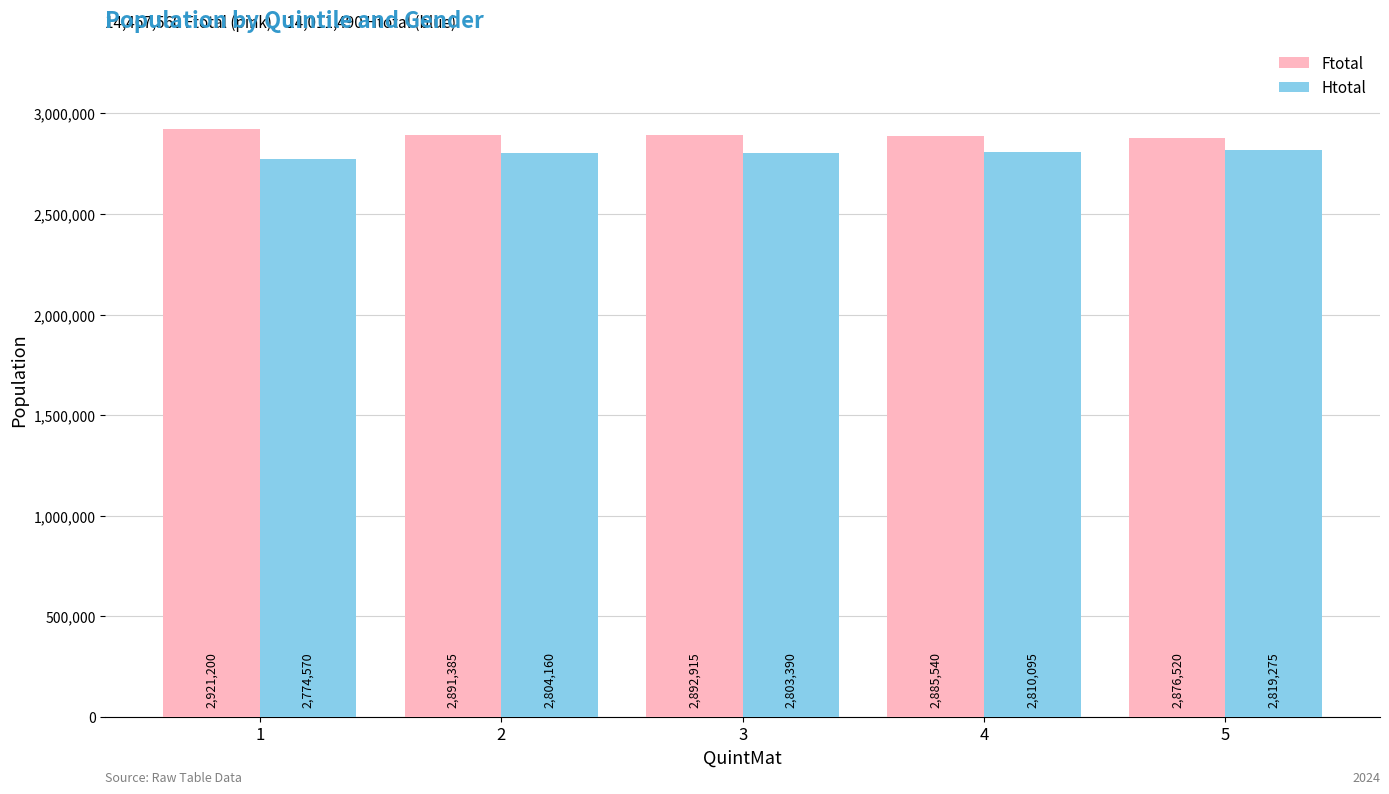

Rank the series by their maximum value, from highest to lowest.

Ftotal, Htotal